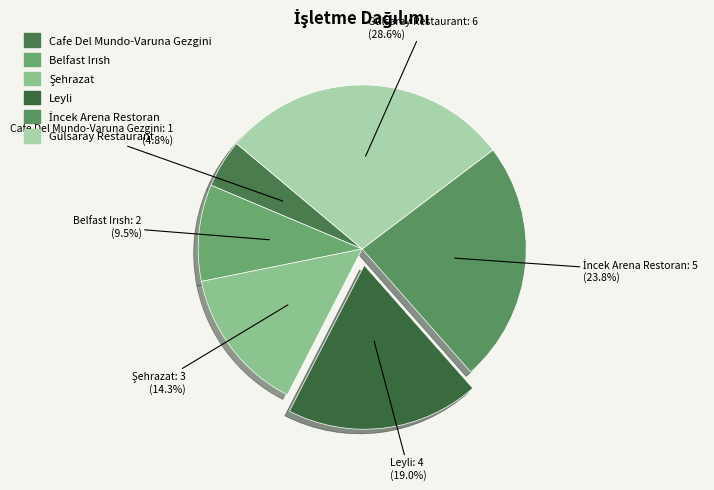

How many slices are in this pie chart?

6